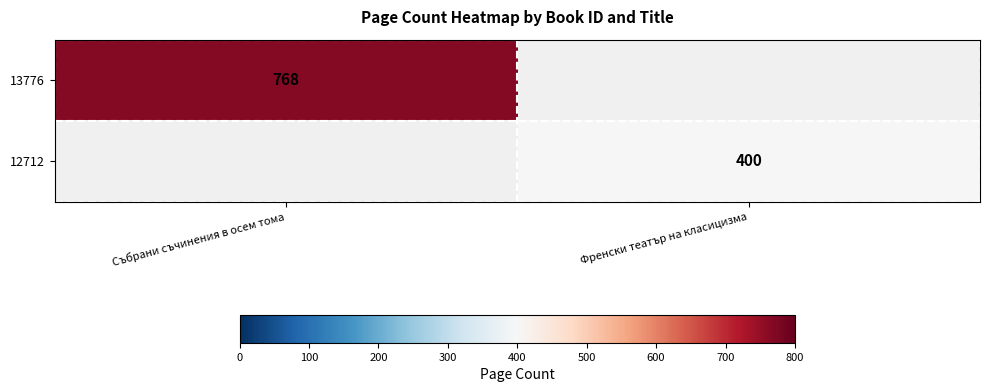

The value of 13776 at Събрани съчинения в осем тома is 768. True or false?

True